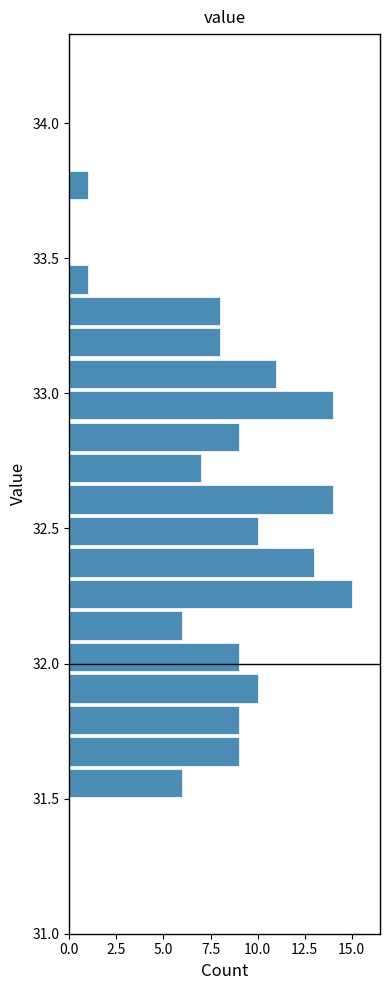

Read against the y-axis, roughly where is the centre of the longest bar?

32.25